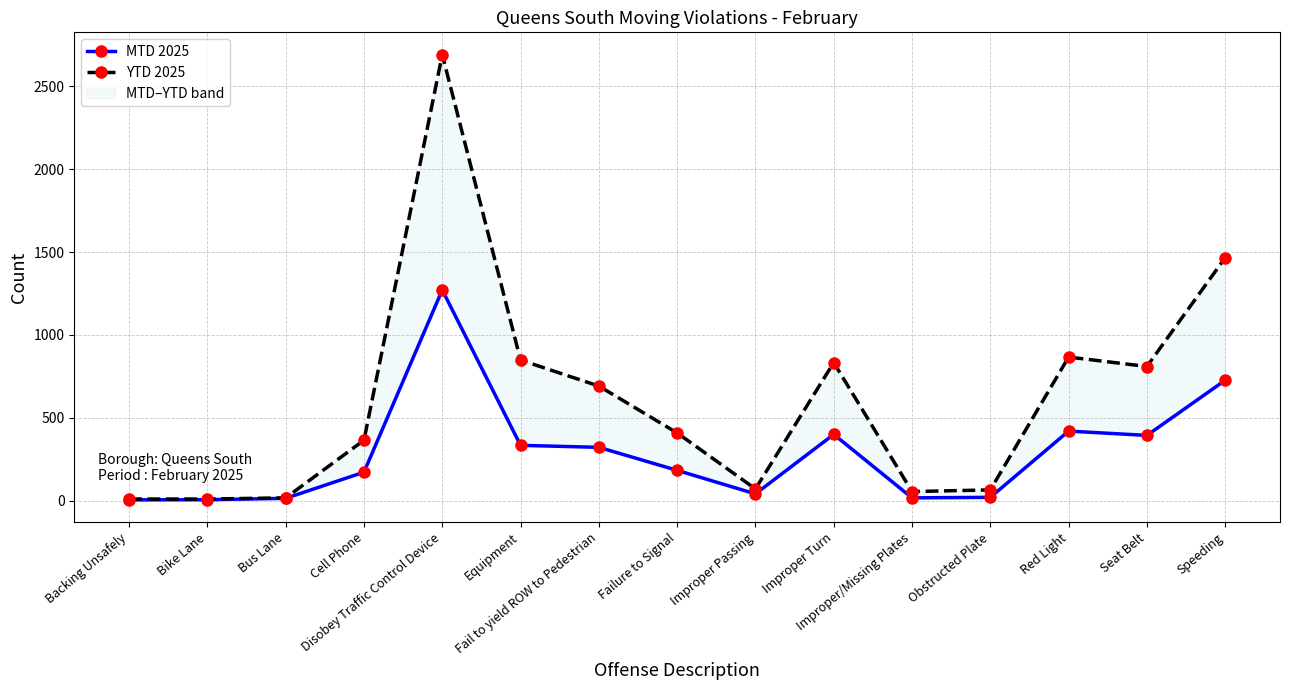

What is the difference between the second highest and second lowest values in the MTD 2025 series?

721